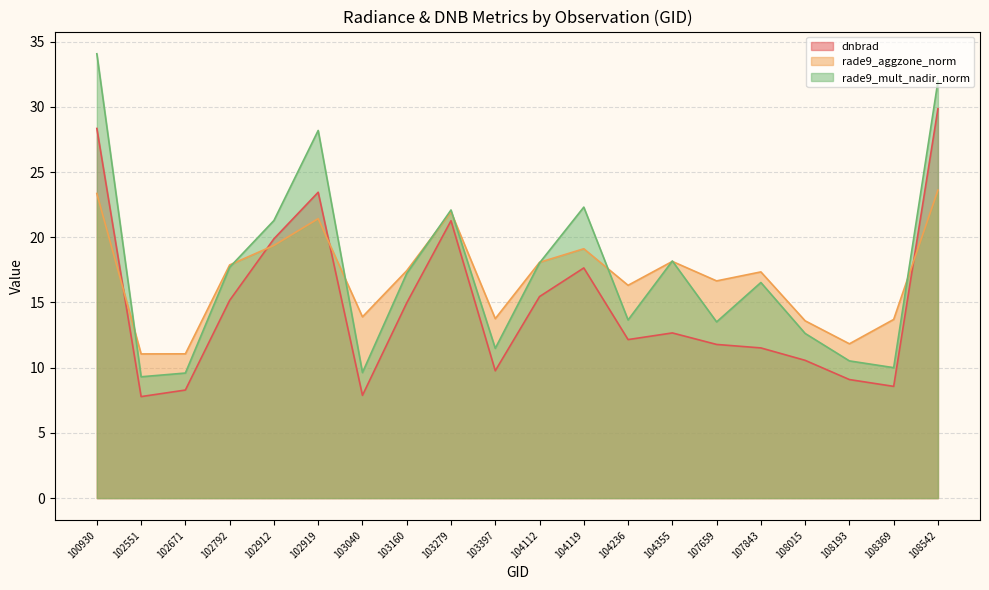

Between 103040 and 108193, which series saw the biggest shift?

rade9_aggzone_norm